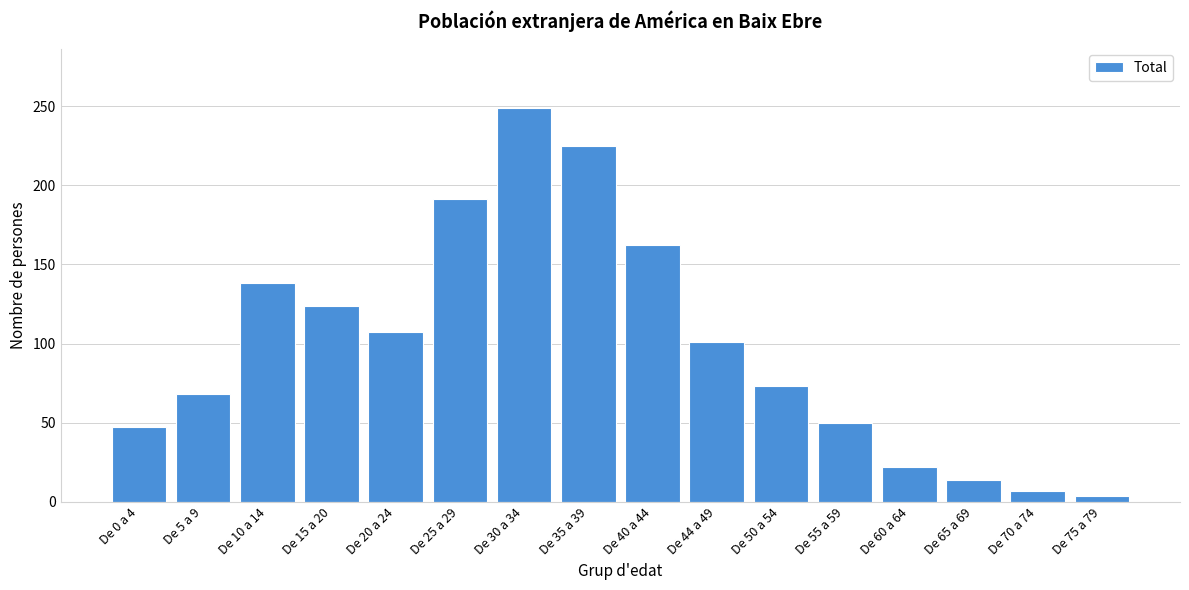

Reading right to left, transcribe all the data shown in this chart.

4	7	14	22	50	73	101	162	225	249	191	107	124	138	68	47